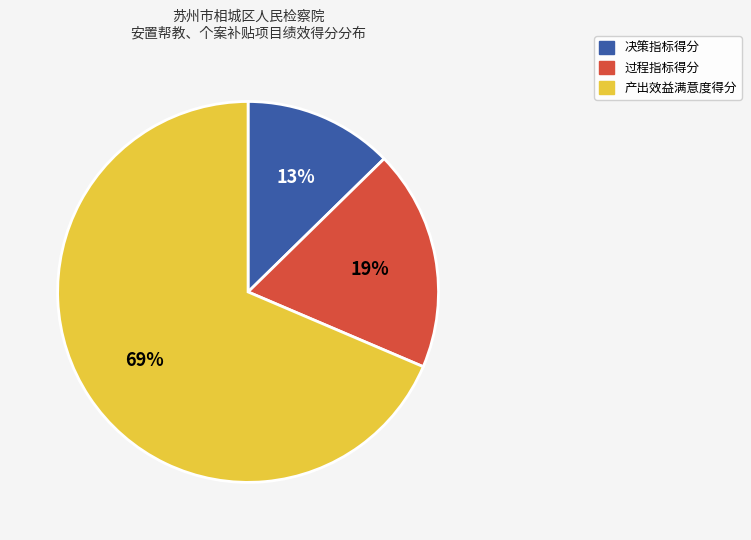

How many slices are in this pie chart?

3